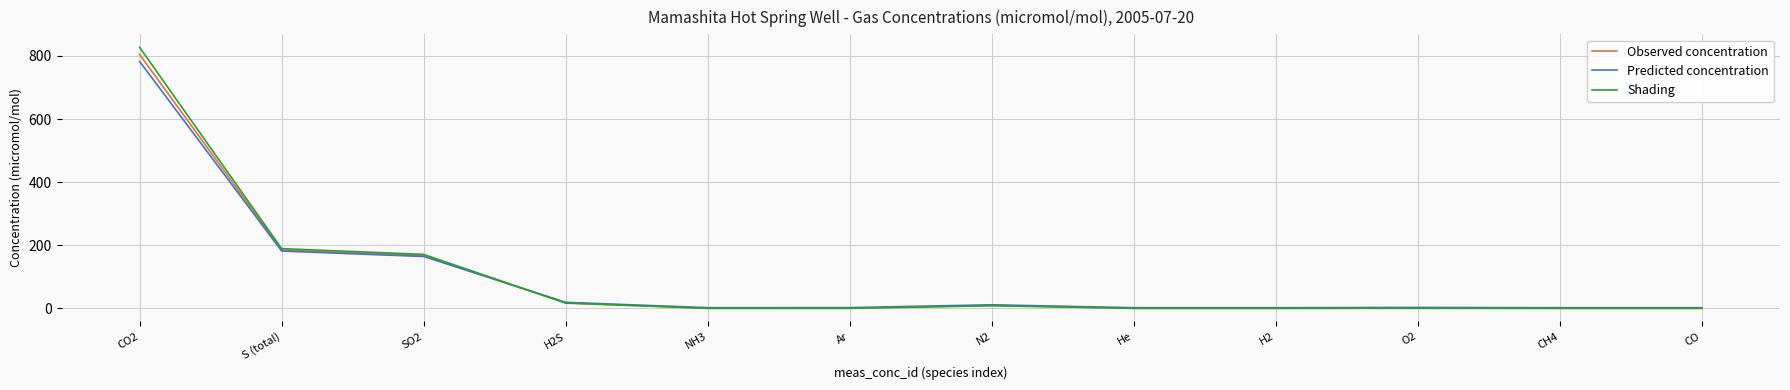

Is the value of Predicted concentration at SO2 greater than the value of Shading at N2?

Yes